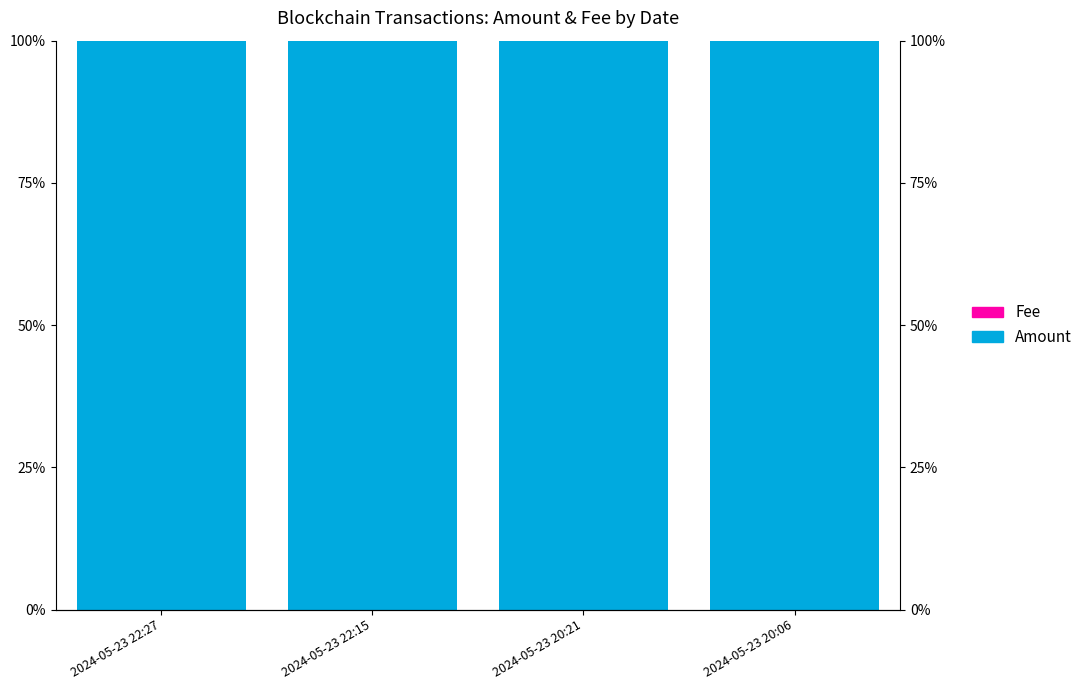

What is the label of the 2nd bar from the left?

2024-05-23 22:15